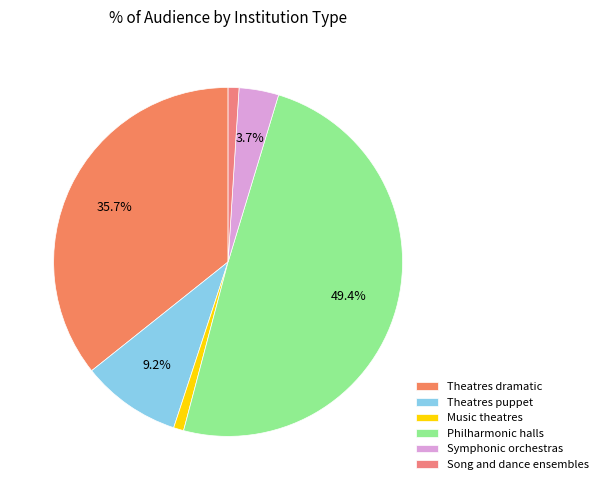

Which slice is the largest?

Philharmonic halls